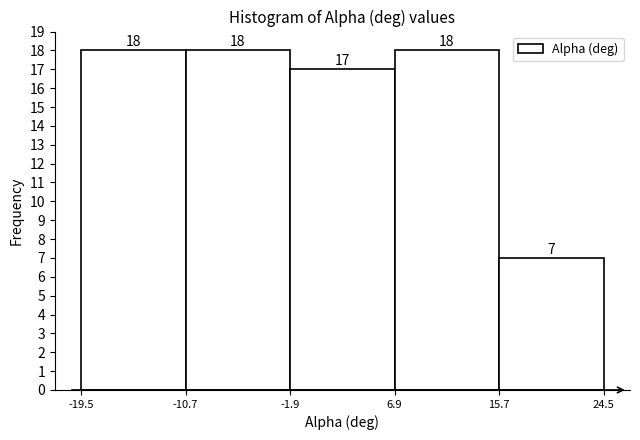

Reading left to right, list every bar in this chart as the range it spans on the x-axis followed by its height.

-19.5 to -10.7: 18
-10.7 to -1.9: 18
-1.9 to 6.9: 17
6.9 to 15.7: 18
15.7 to 24.5: 7